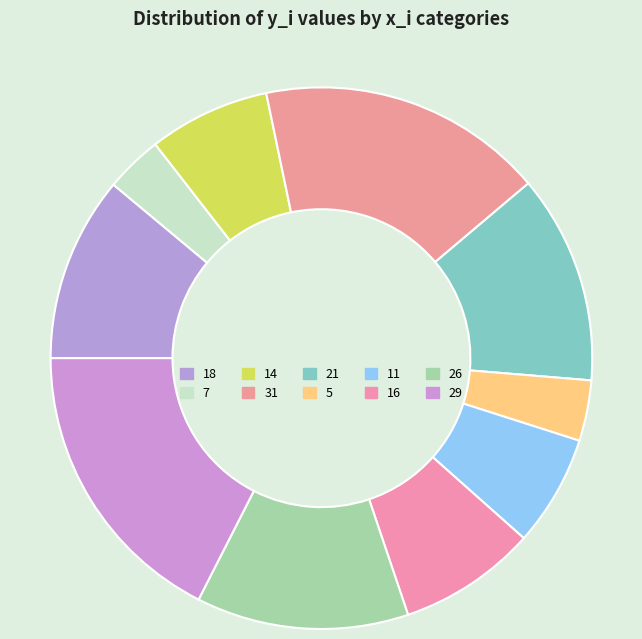

Does any single category account for the majority?

No